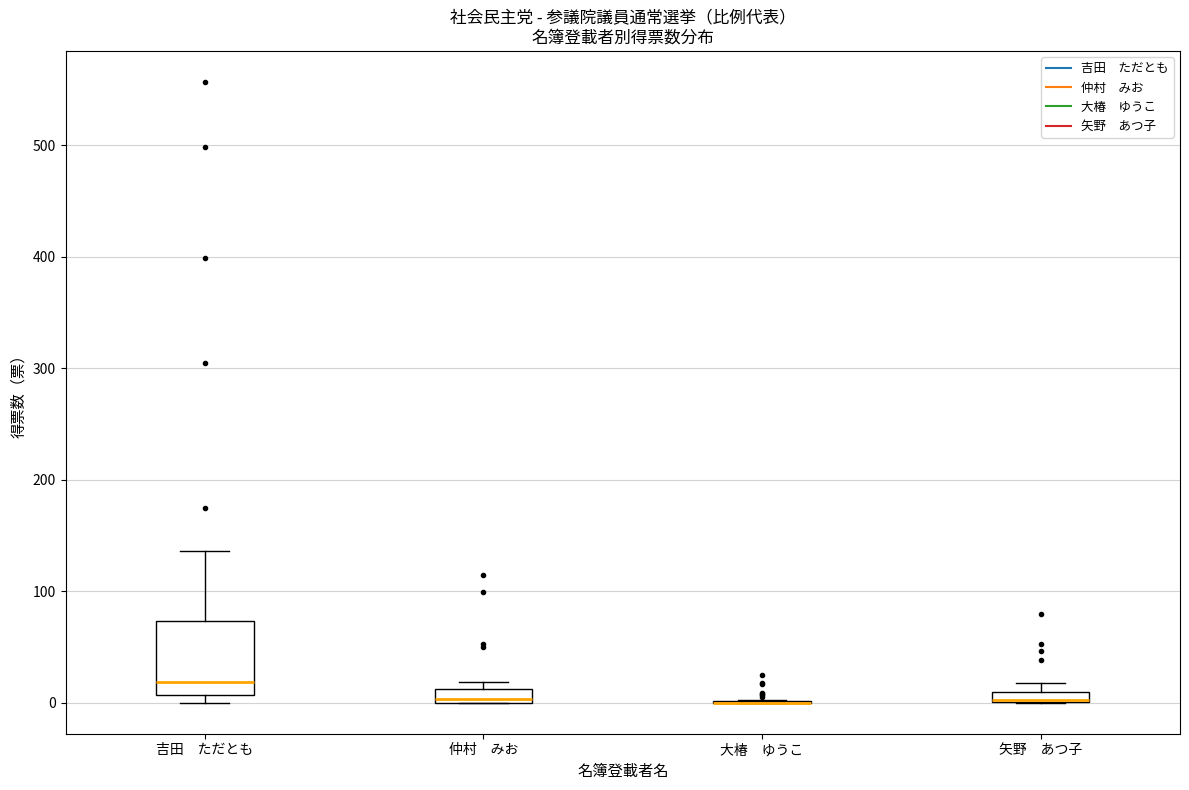

Comparing the boxes themselves (not the whiskers), which one is the tallest?

吉田 ただとも